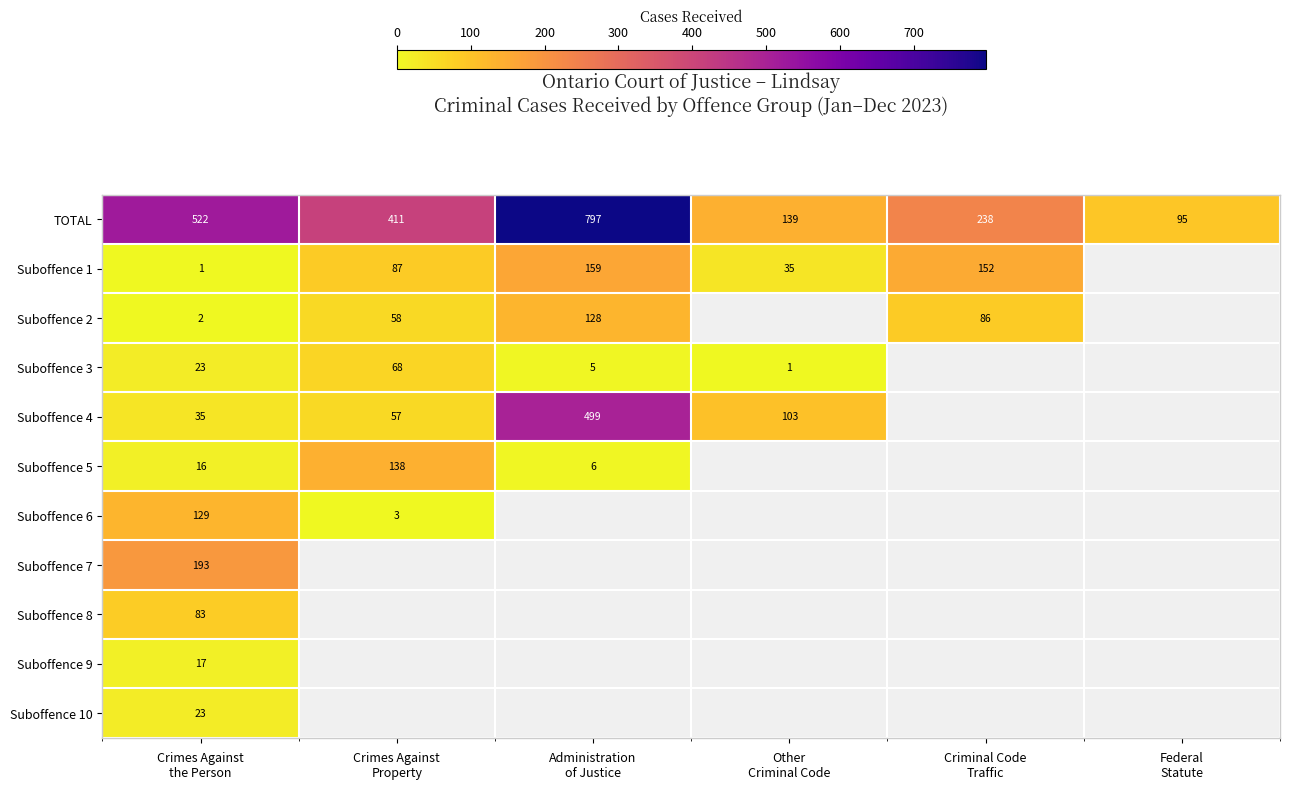

Which series has the largest total across all categories?

TOTAL